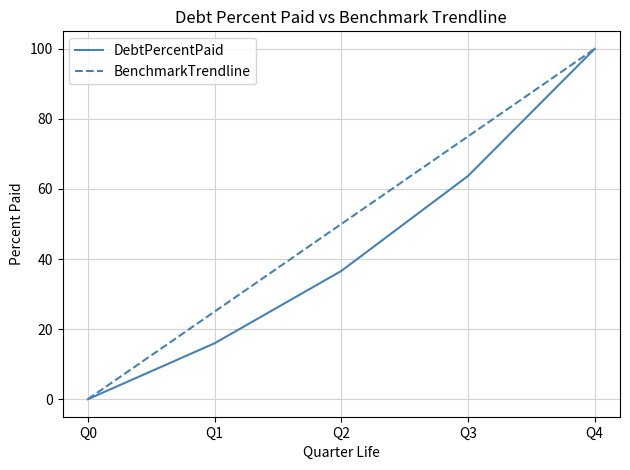

How many positive values does the DebtPercentPaid series have?

4